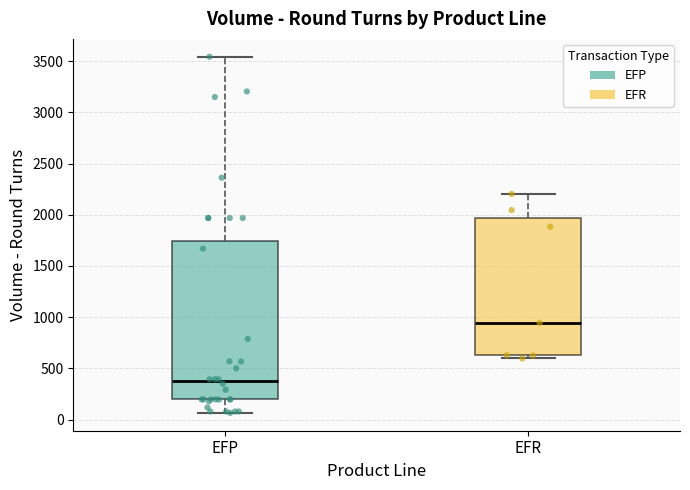

Which box is the tallest, from its lower edge to its upper edge?

EFP